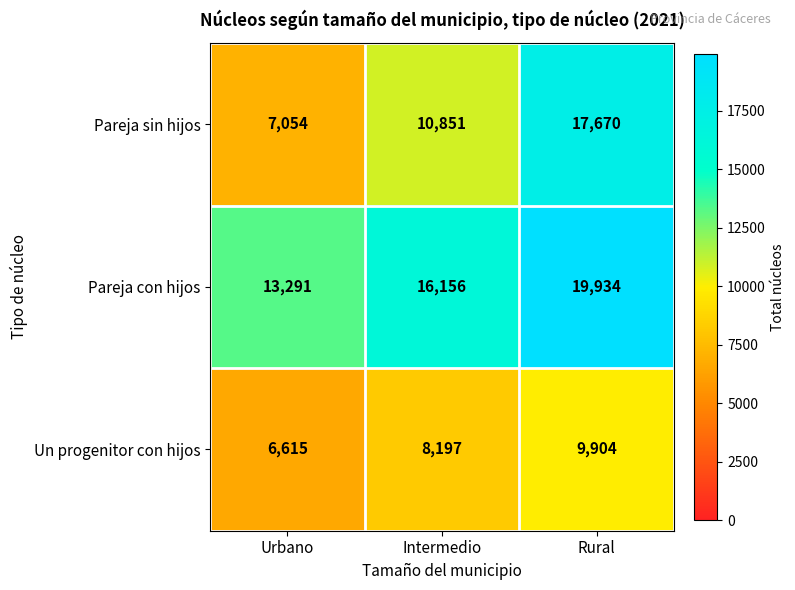

The Pareja sin hijos series shows 17670 at Rural. True or false?

True